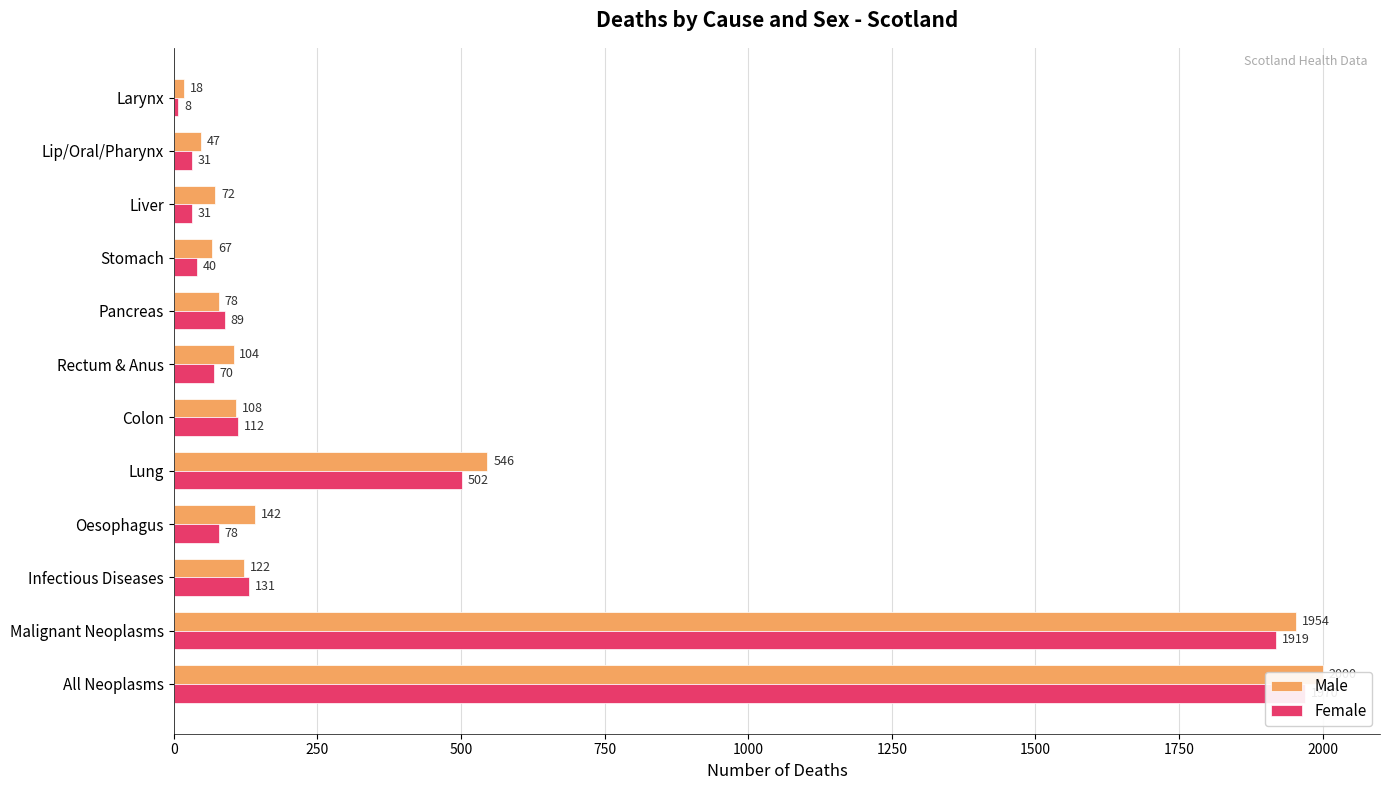

What is the minimum value for Male?

18